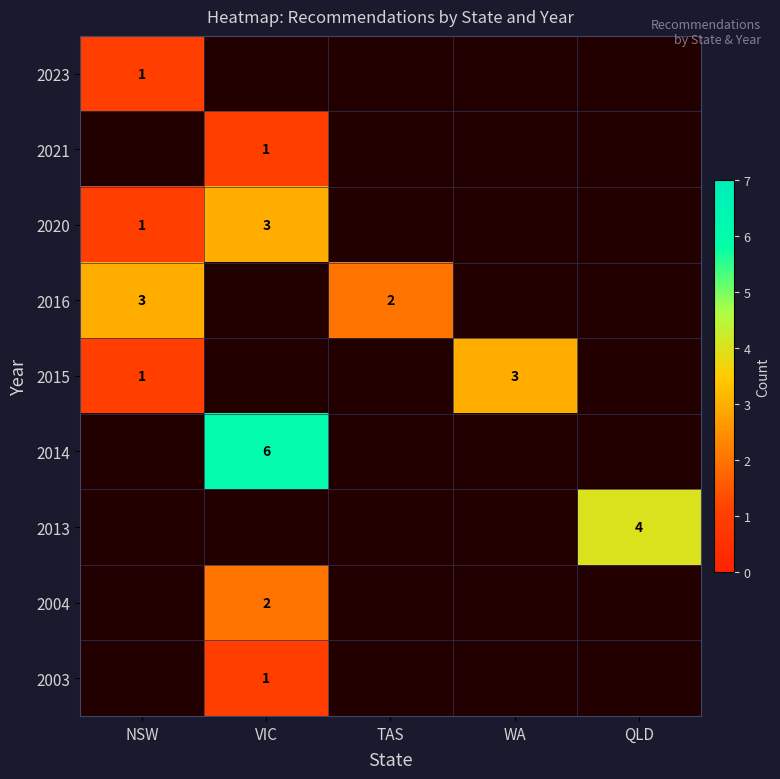

True or false: 2004 has a value of 1.1 at VIC.

False